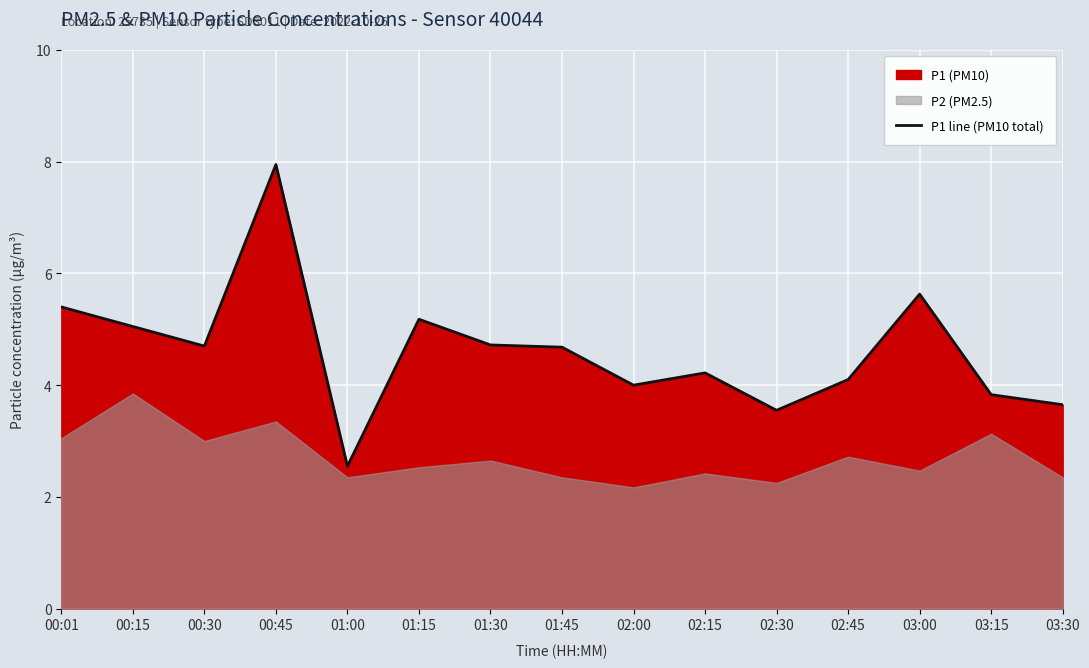

What is the value of the 2nd point from the left?

5.0